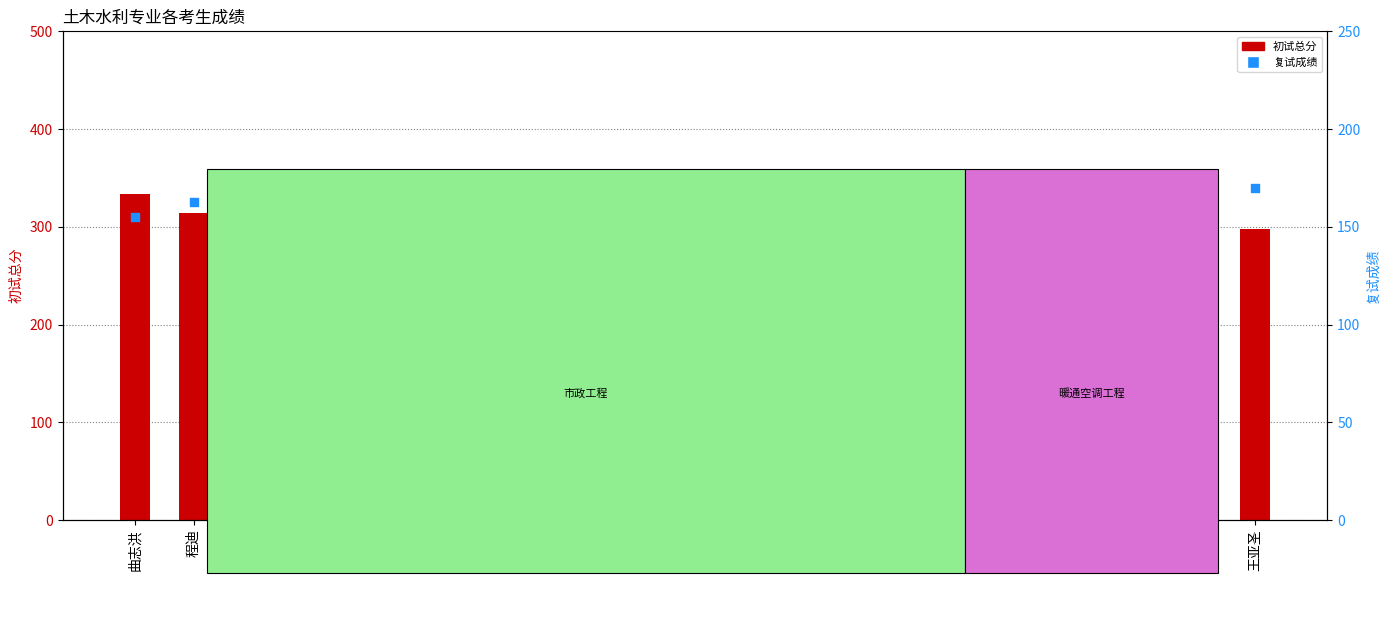

Which series has the largest Y range (max minus min)?

复试成绩